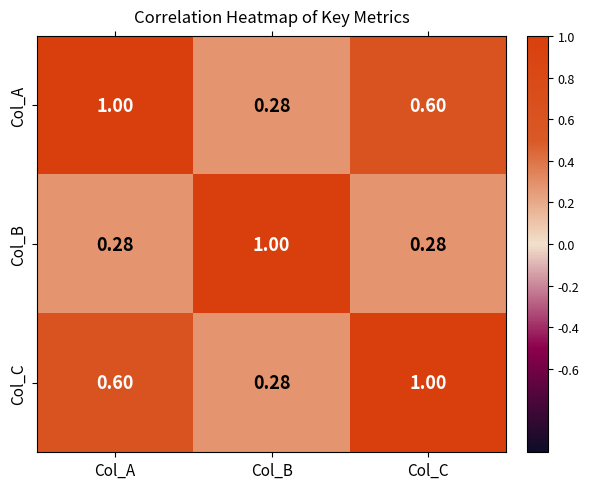

At which label is Col_A closest to 0?

Col_B